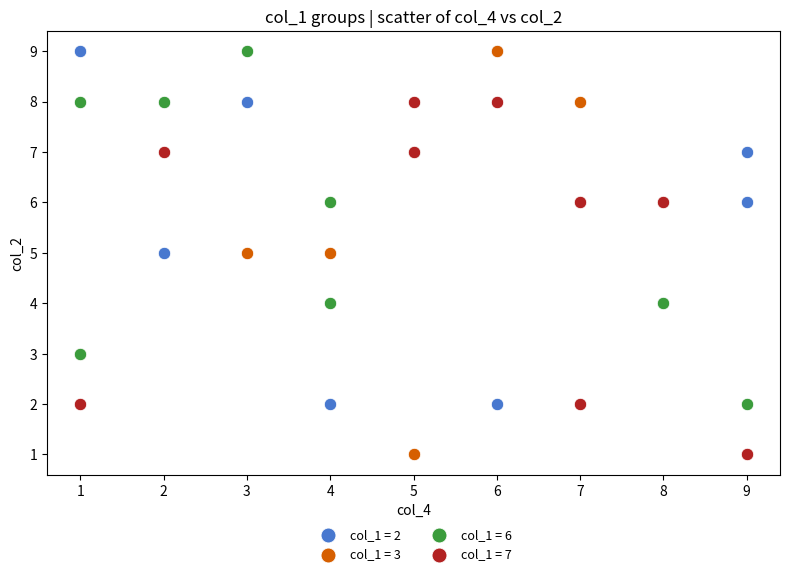

Which series has the widest spread of Y values?

col_1 = 3